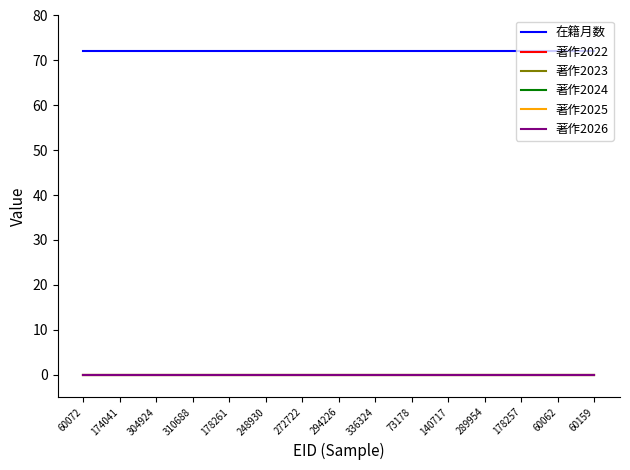

True or false: 著作2024 and 著作2026 cross at least once.

False